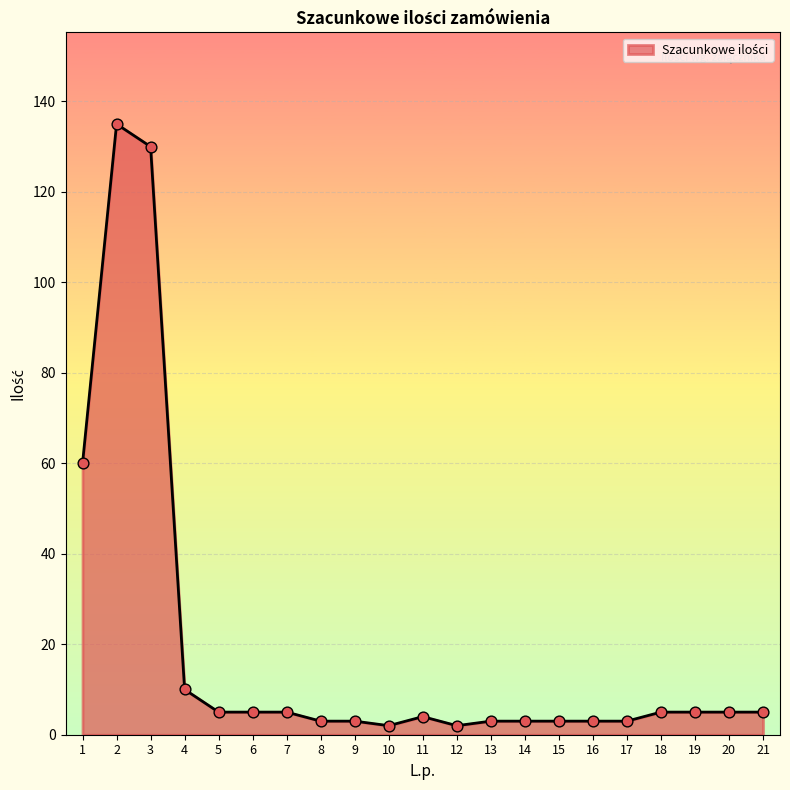

Approximately how many times larger is the value at 15 compared to 8?

1.0